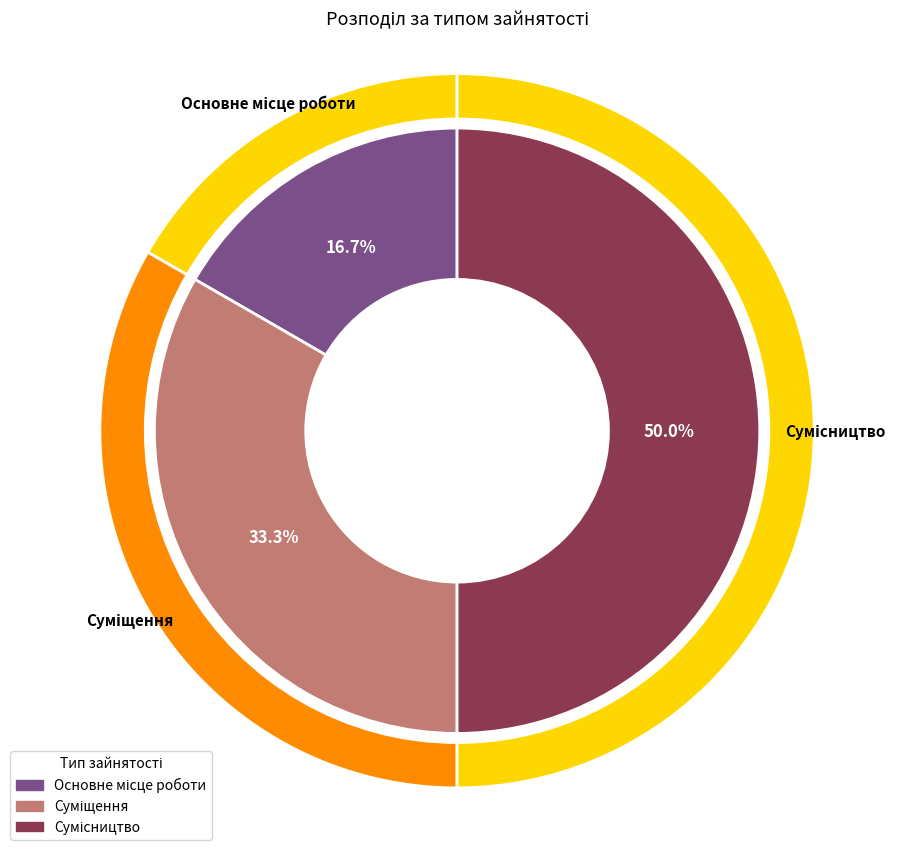

What percentage is the Сумісництво slice, to the nearest percent?

50%